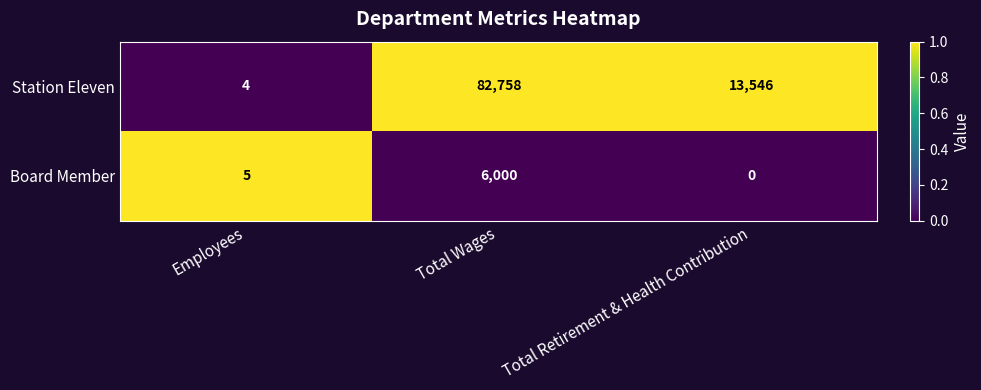

What is the difference between the Station Eleven values at Total Retirement & Health Contribution and Employees?

13542